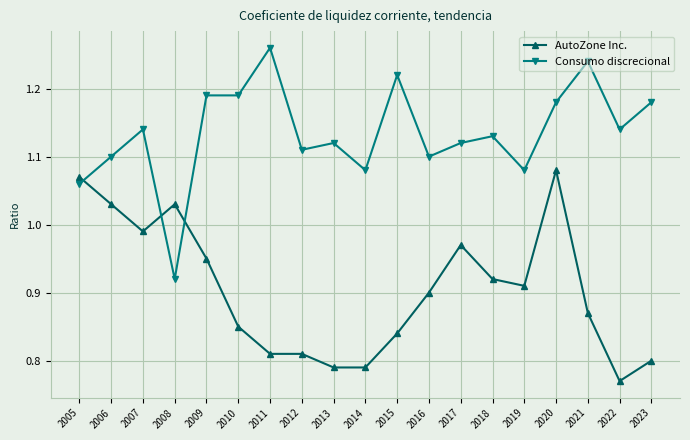

Which category has the lowest value in the Consumo discrecional series?

2008